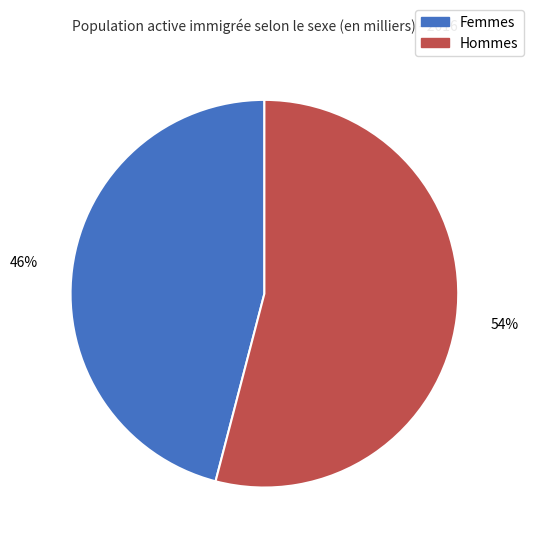

Does any single category account for the majority?

Yes